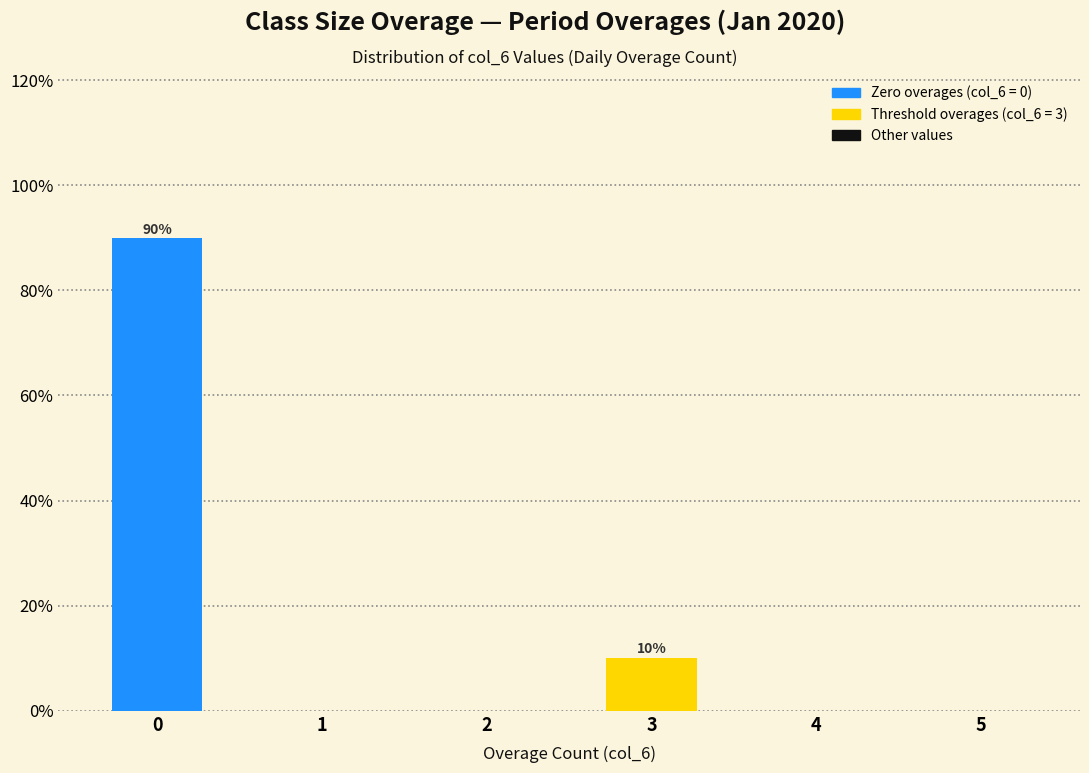

Reading right to left, transcribe all the data shown in this chart.

5=0.0	4=0.0	3=10.1	2=0.0	1=0.0	0=89.9